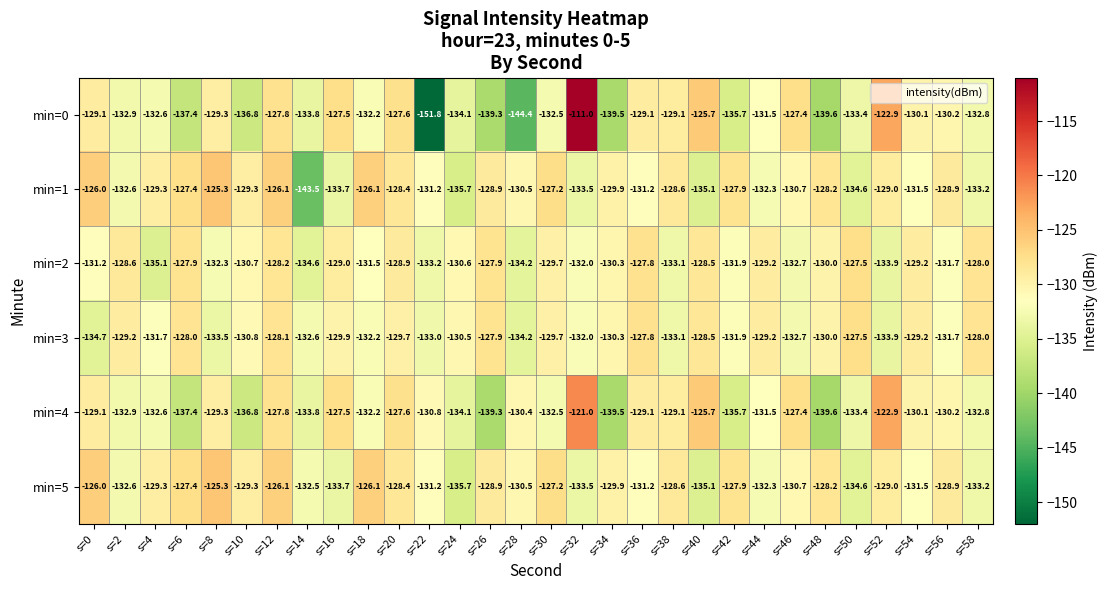

What is the greatest value displayed?

-111.0